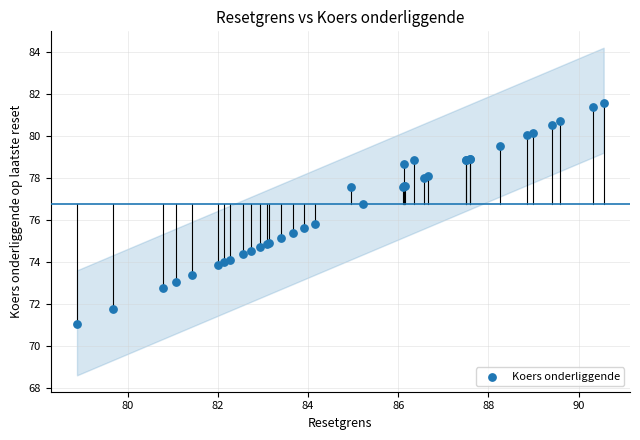

What Y value in the scatter plot is closest to 76?

75.8